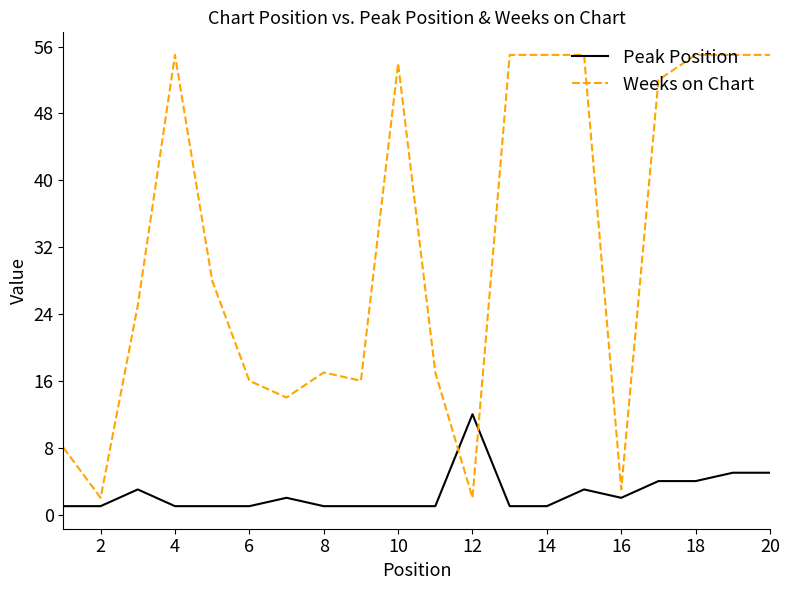

Rank the series by their average value, from lowest to highest.

Peak Position, Weeks on Chart